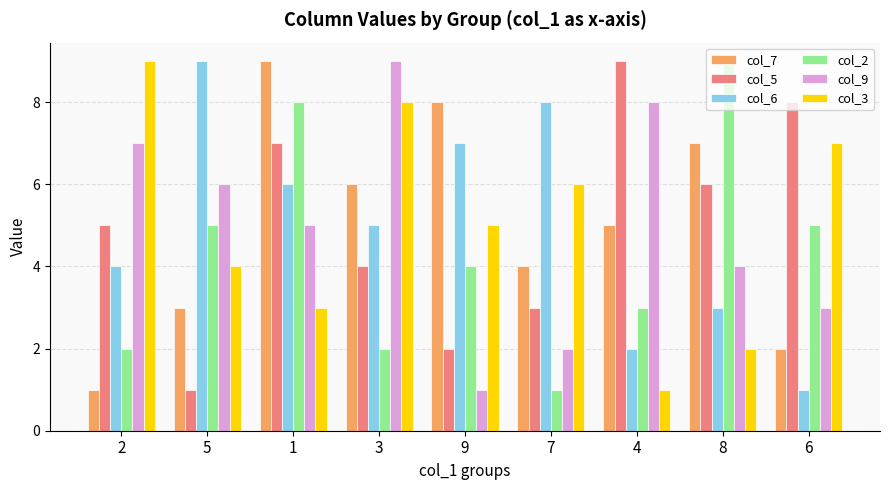

What is the lowest value of the col_9 series?

1